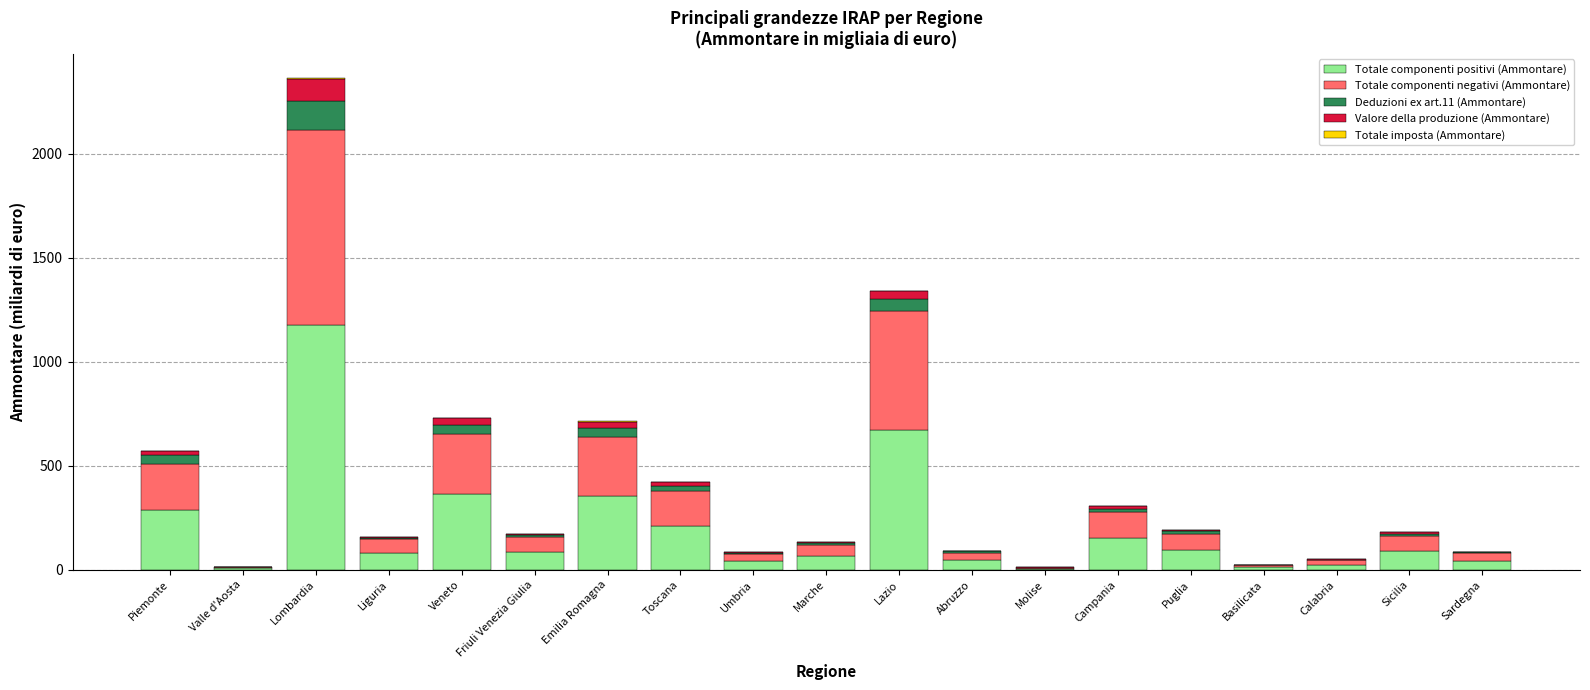

Which category has the highest value in the Totale componenti positivi (Ammontare) series?

Lombardia